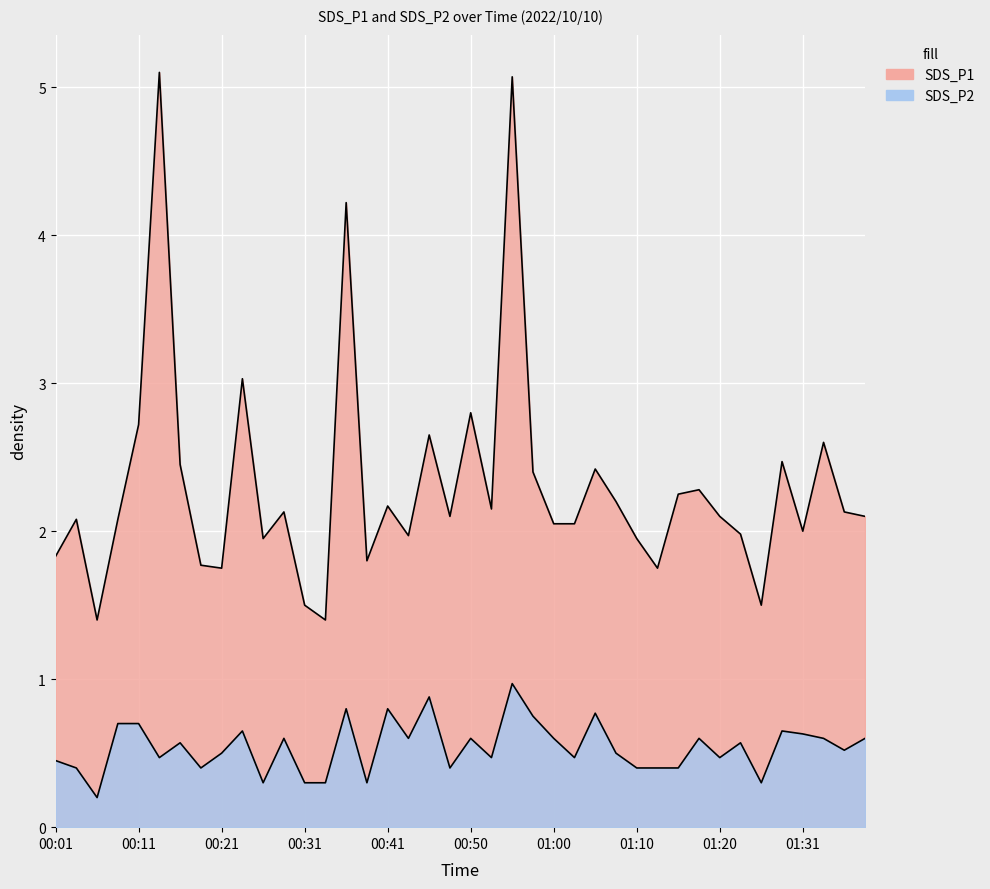

Is the value of SDS_P1 at 00:45 greater than the value of SDS_P2 at 00:11?

Yes